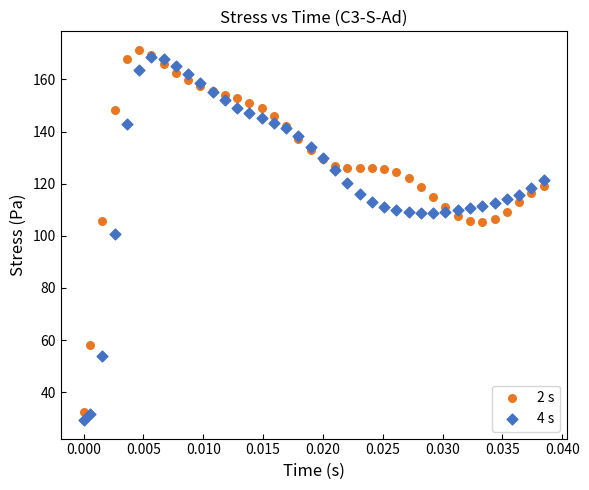

In the 4 s series, what Y value is closest to 98?

100.5